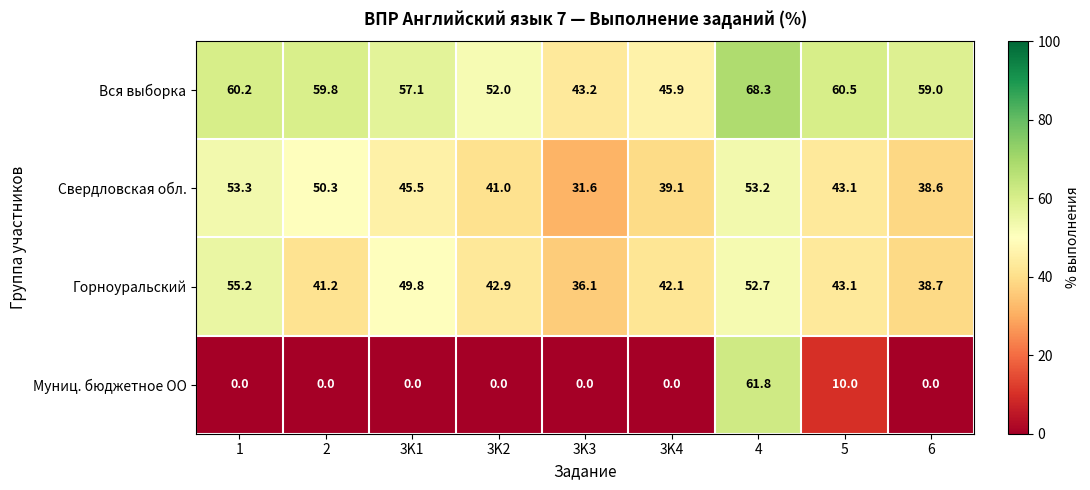

True or false: Горноуральский has a value of 28.3 at 4.

False